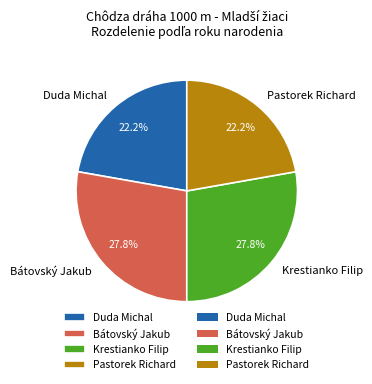

Combined, what portion of the pie is Duda Michal and Krestianko Filip?

50.0%